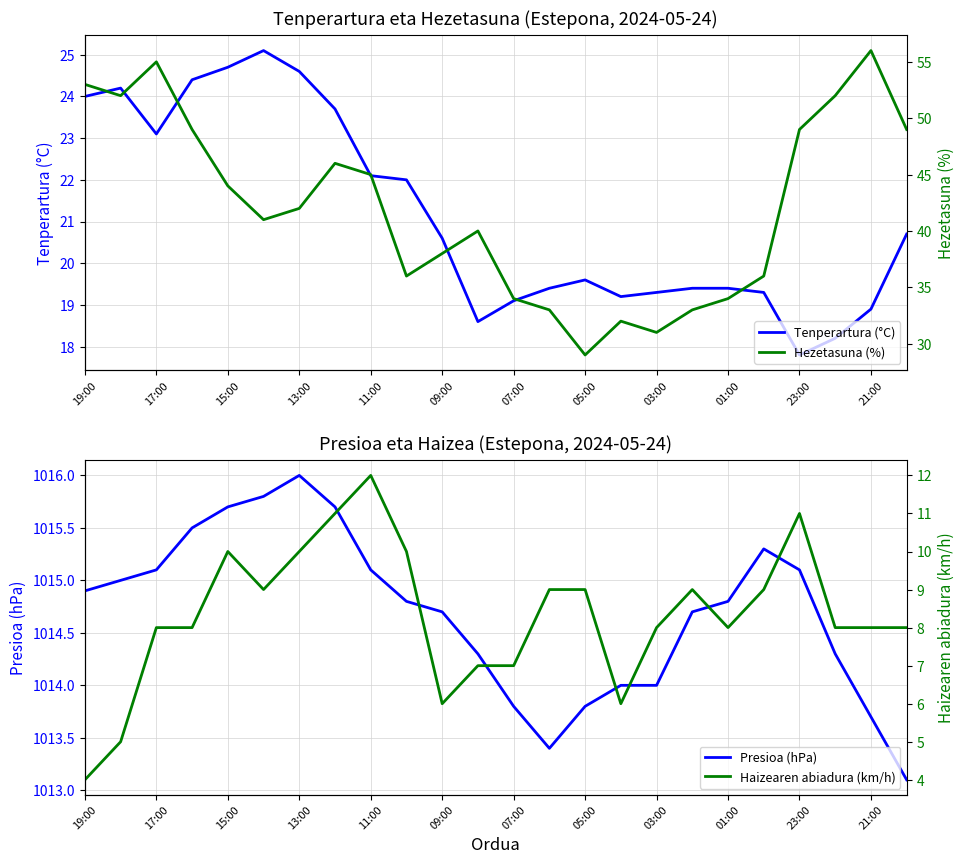

The Tenperartura (°C) series shows 23.1 at 17:00. True or false?

True